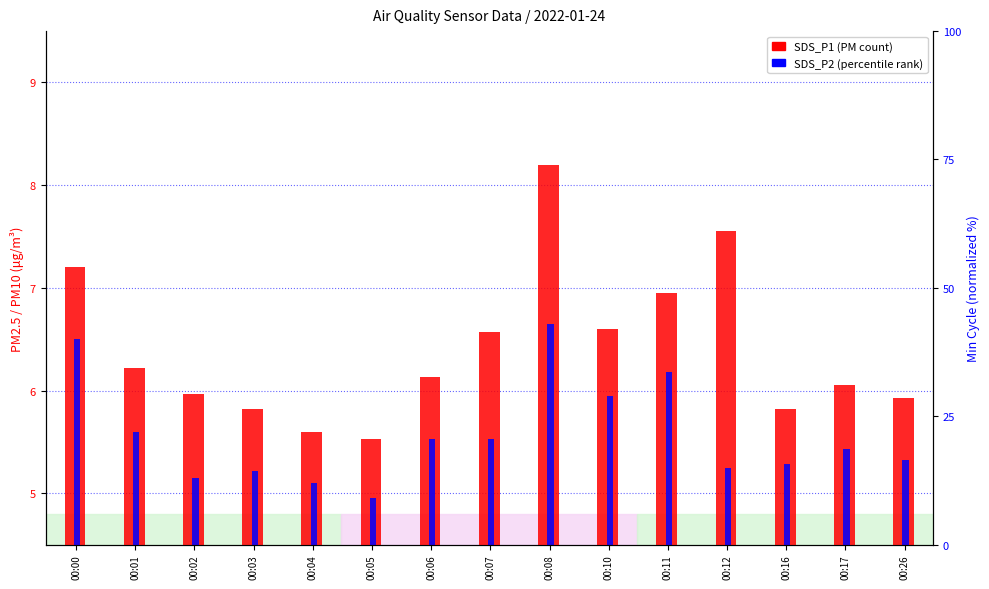

What is the highest value of the SDS_P2 series?

6.7